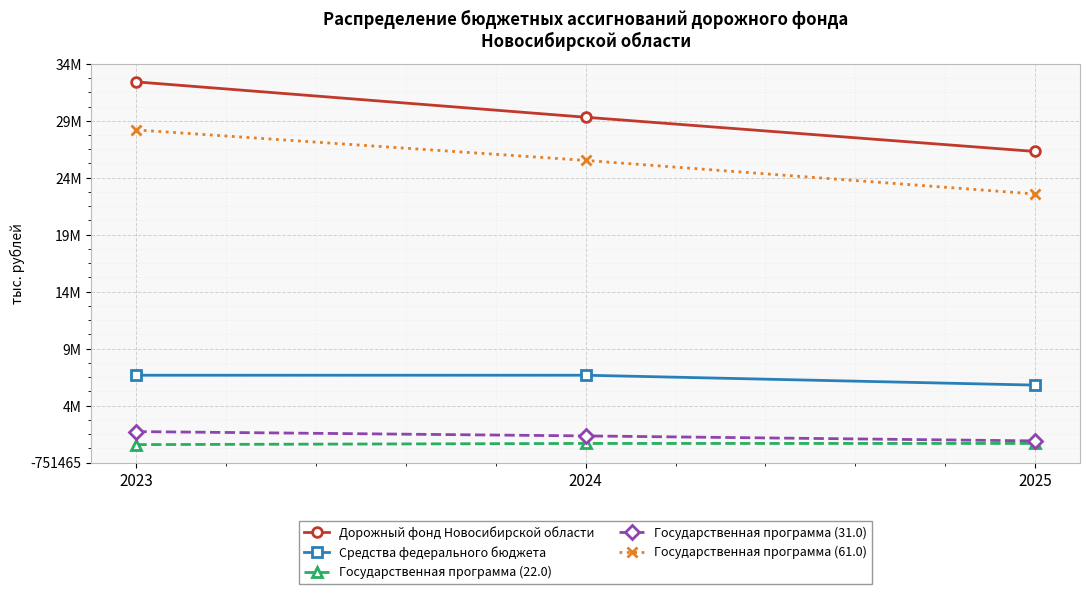

What is the sum of the Государственная программа (61.0) values at 2025 and 2024?

47564505.8